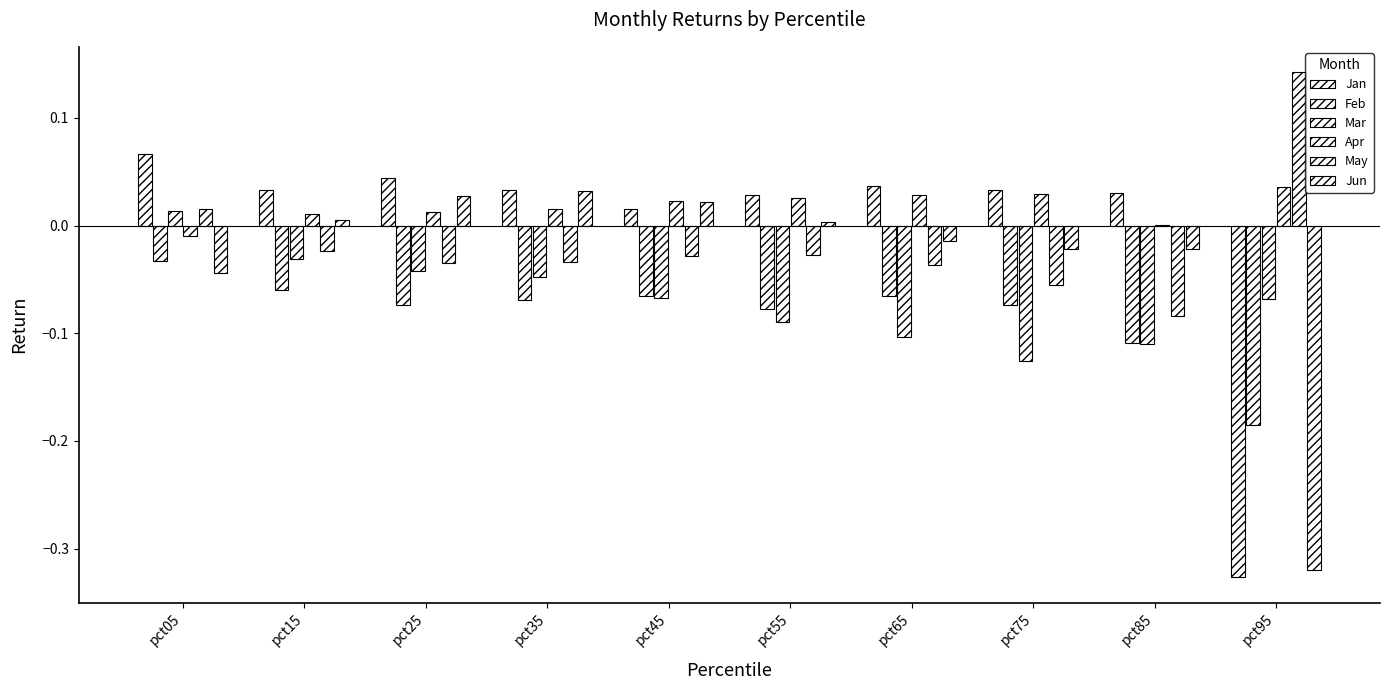

What is the lowest value of the Mar series?

-0.1